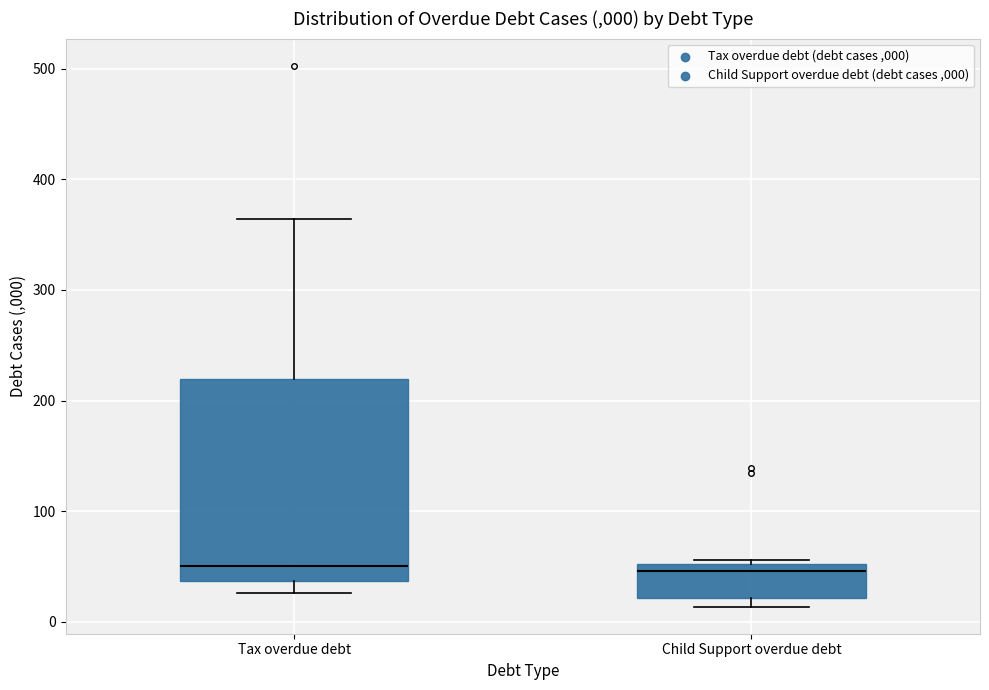

Which box is the tallest, from its lower edge to its upper edge?

Tax overdue debt